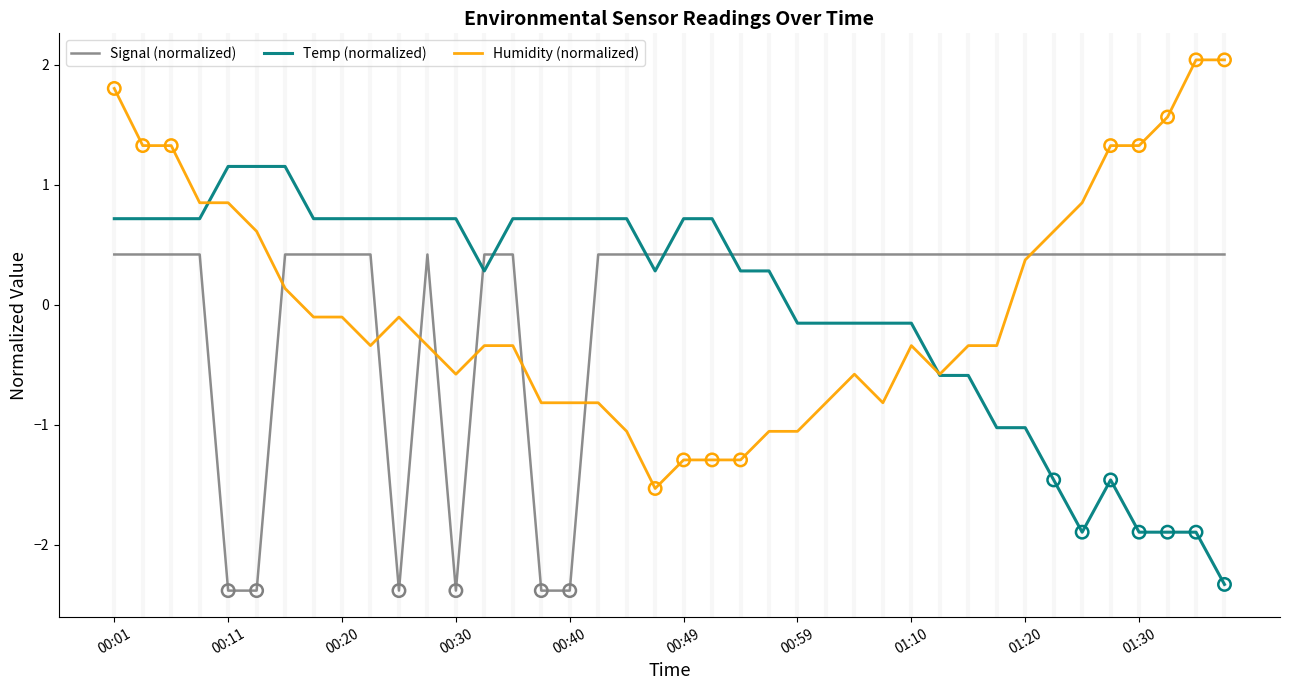

True or false: Temp (normalized) and Signal (normalized) intersect in this chart.

True